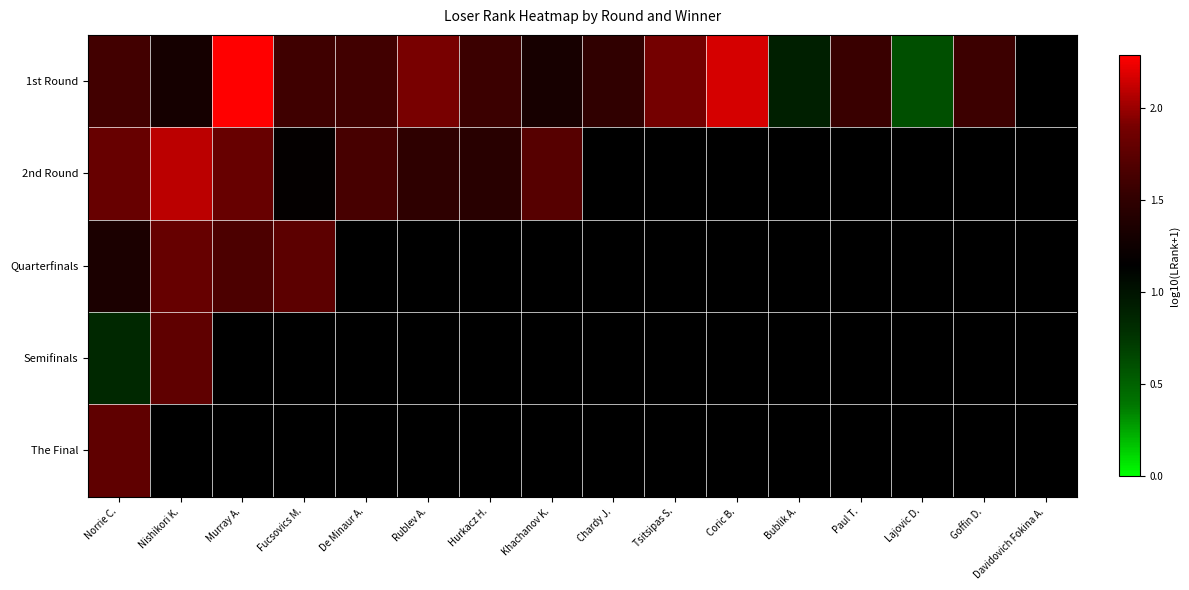

At which label does 1st Round first exceed 1?

Norrie C.